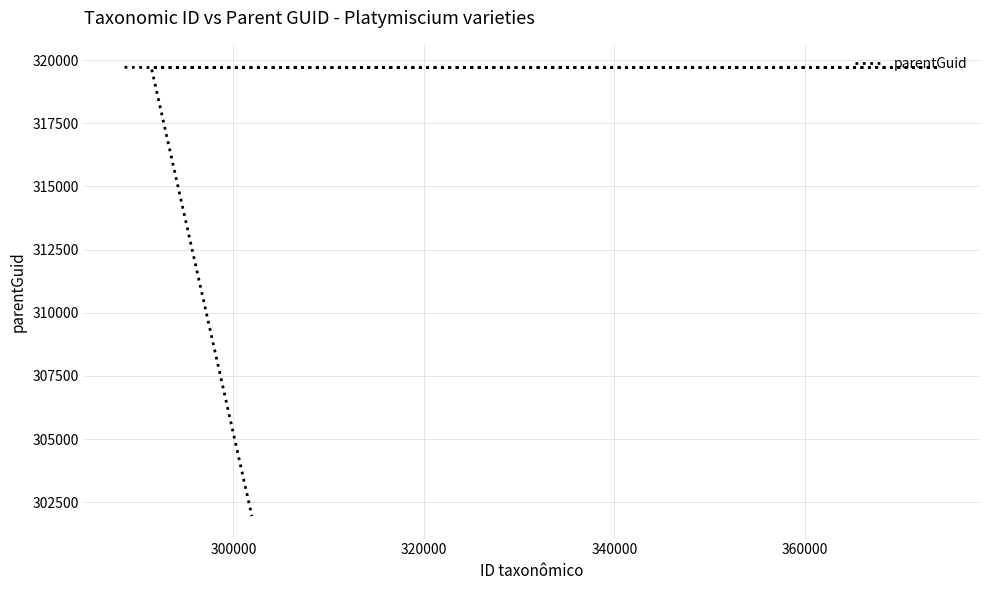

Reading left to right, transcribe all the data shown in this chart.

319719	319710	319710	319710	319710	301947